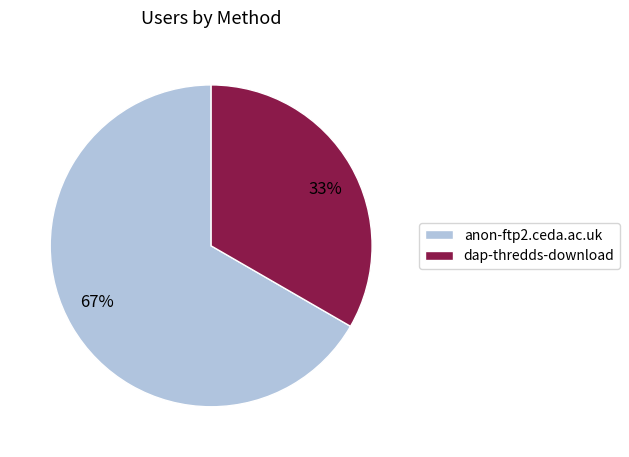

Is there a majority slice in this chart?

Yes